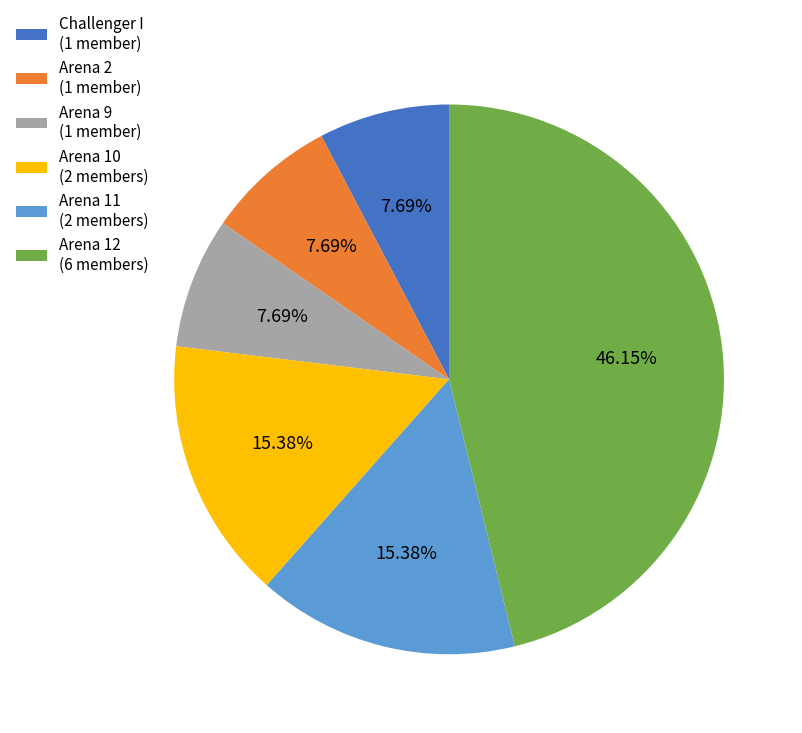

Does Challenger I account for over 50% of the chart?

No